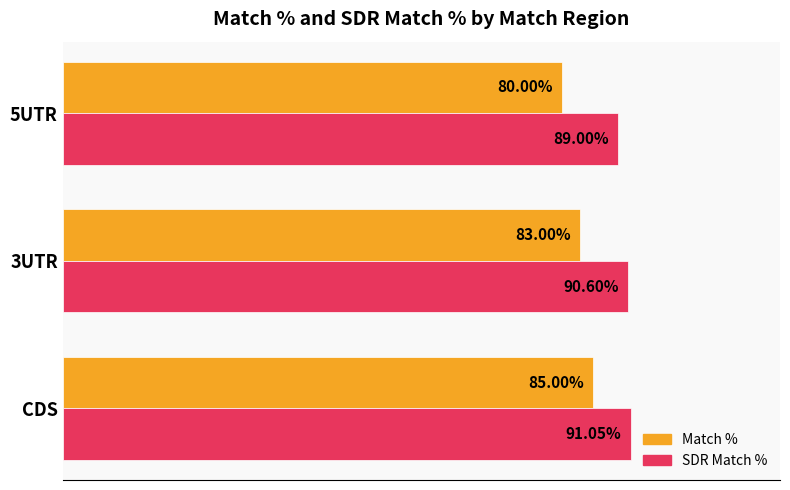

Which series changed the most between CDS and 3UTR?

Match %